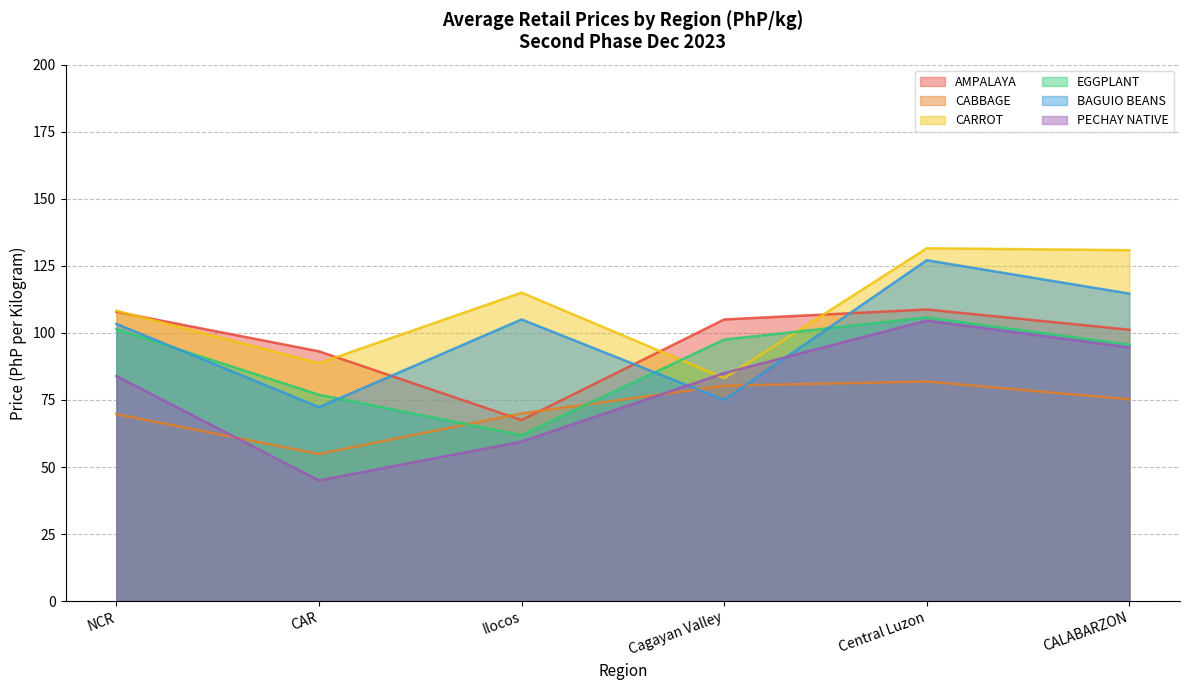

Which series has the widest spread of values?

PECHAY NATIVE